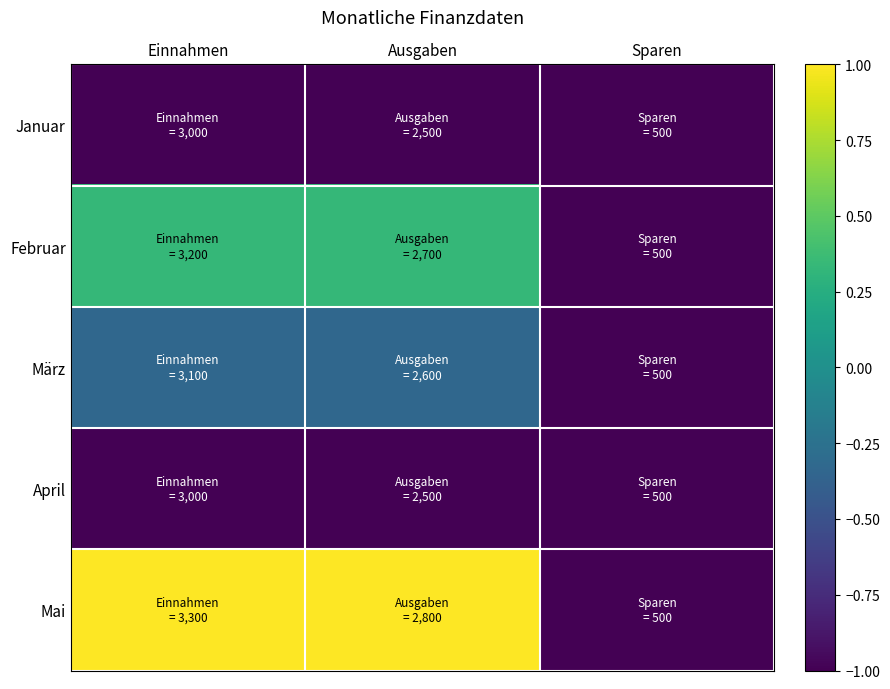

Reading left to right, list all the values displayed in this chart.

Januar: Einnahmen=-1.0	Ausgaben=-1.0	Sparen=-1.0
Februar: Einnahmen=0.3	Ausgaben=0.3	Sparen=-1.0
März: Einnahmen=-0.3	Ausgaben=-0.3	Sparen=-1.0
April: Einnahmen=-1.0	Ausgaben=-1.0	Sparen=-1.0
Mai: Einnahmen=1.0	Ausgaben=1.0	Sparen=-1.0